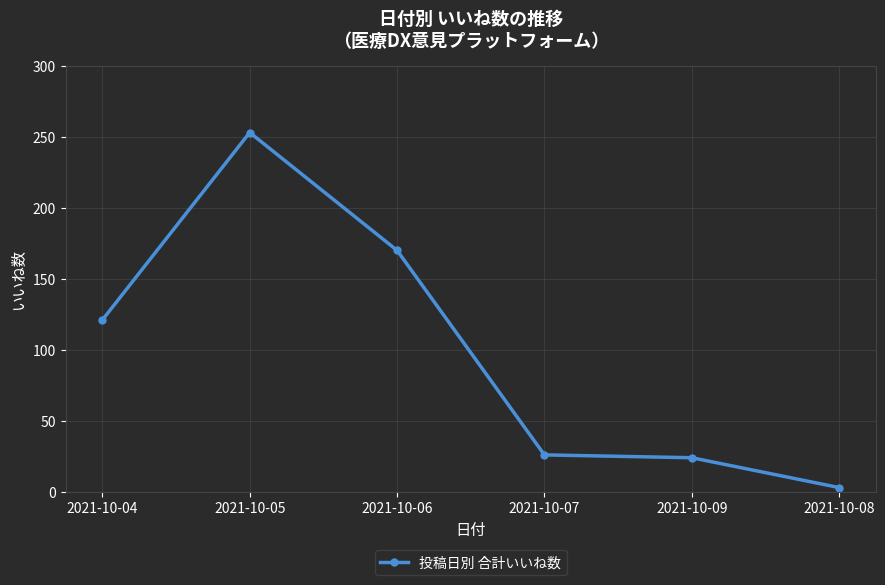

True or false: the data shows 373 at 2021-10-05.

False